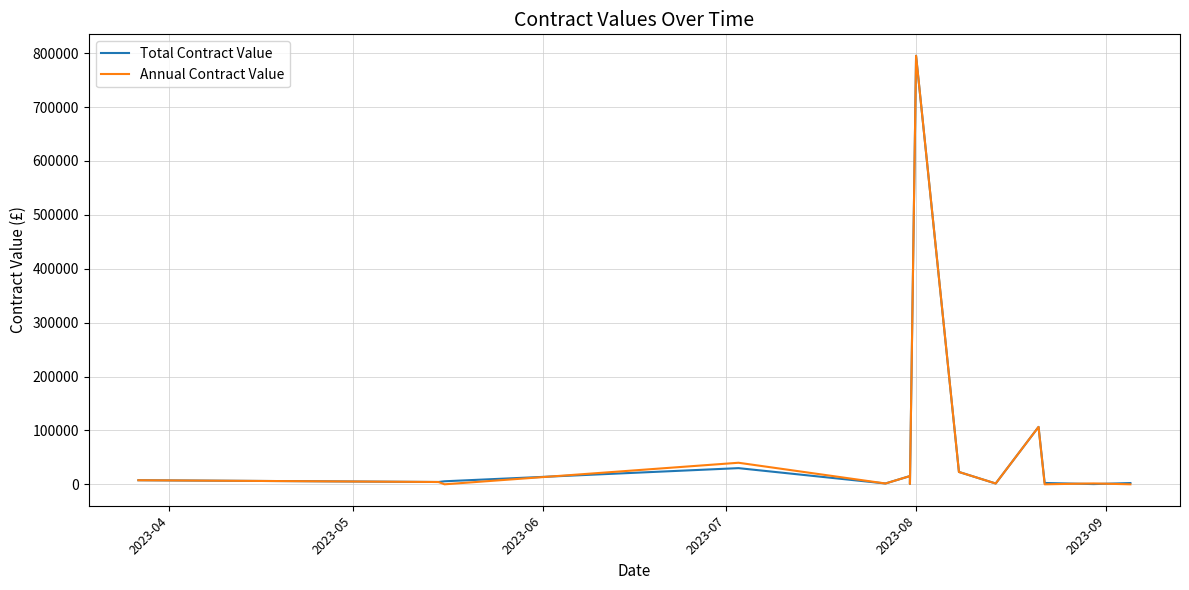

What is the average value of the Annual Contract Value series?

71213.0